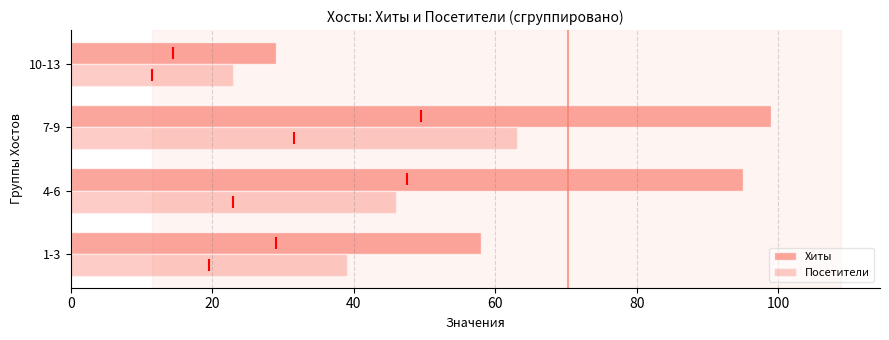

How many categories are shown in the chart?

4